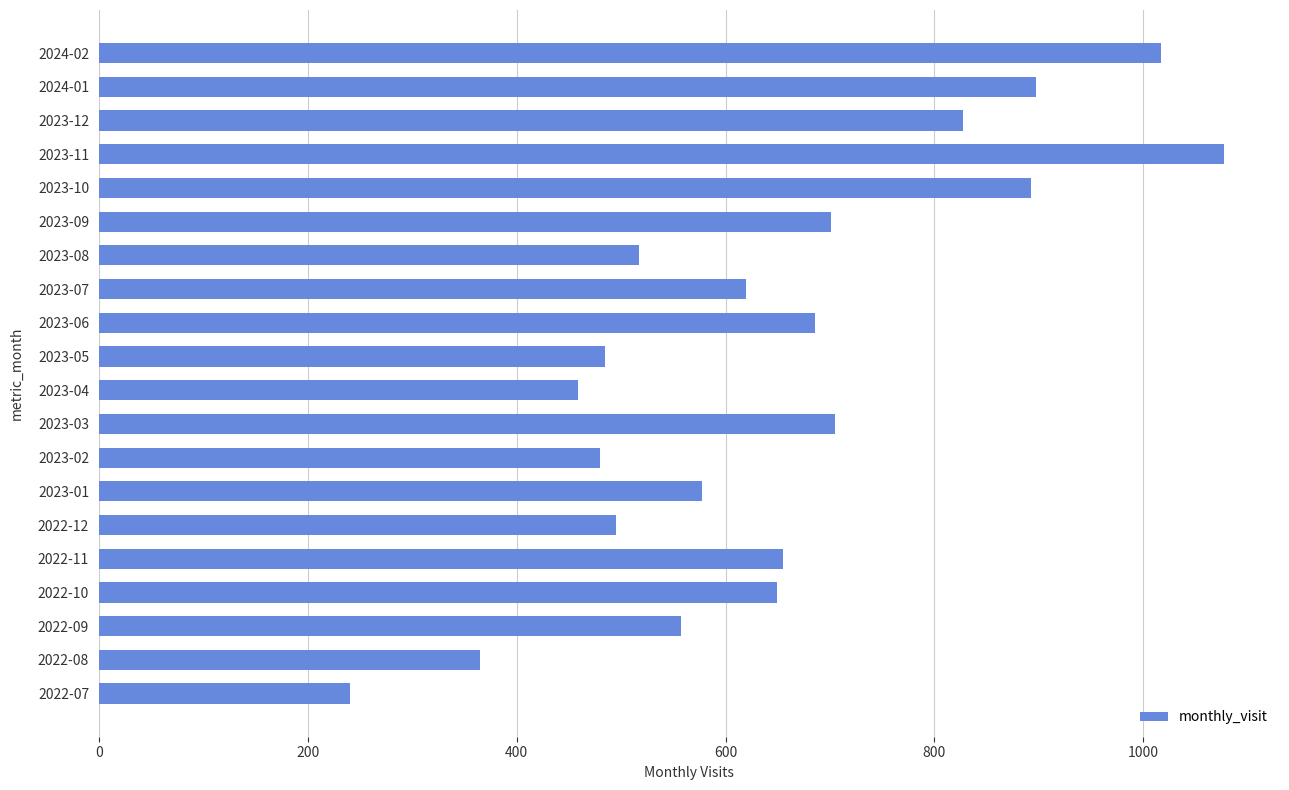

Which has a higher value, 2022-11 or 2023-11?

2023-11